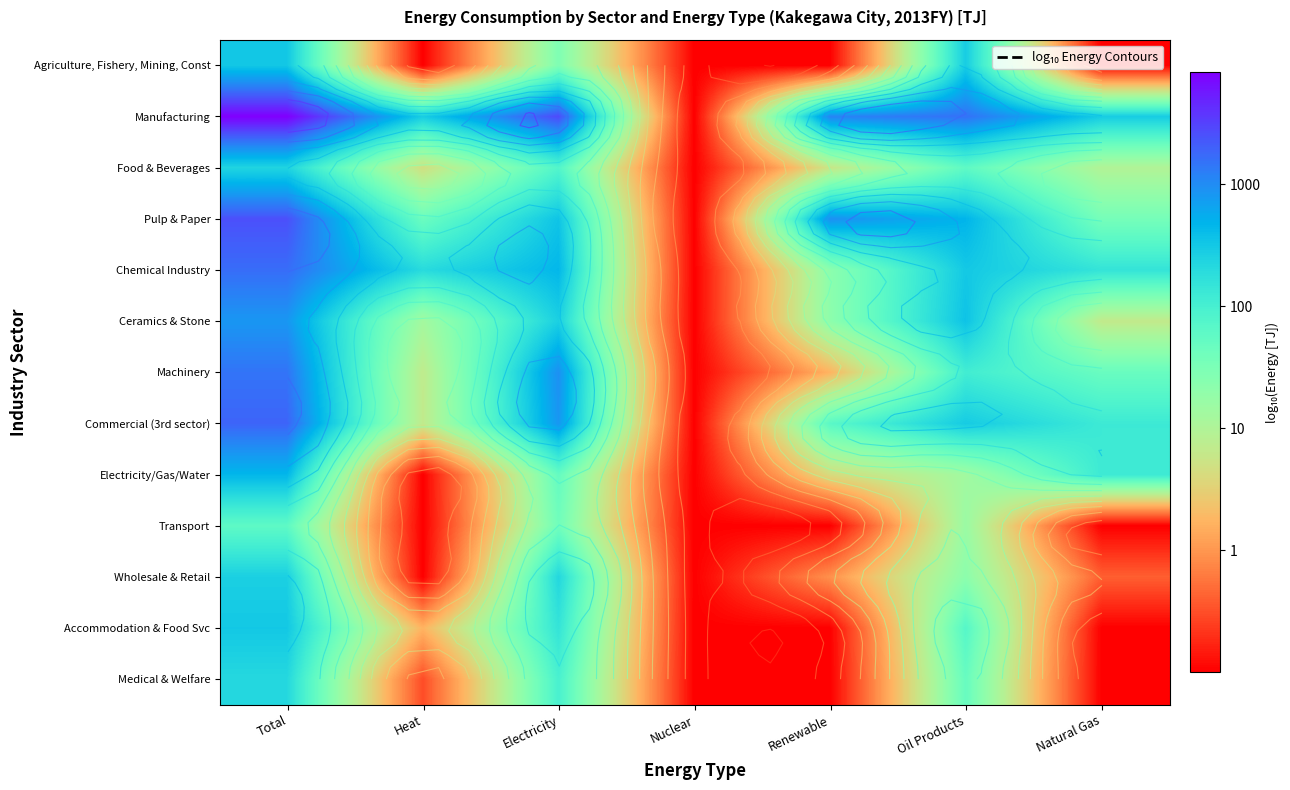

At which category does the chart reach its minimum across all series?

Heat